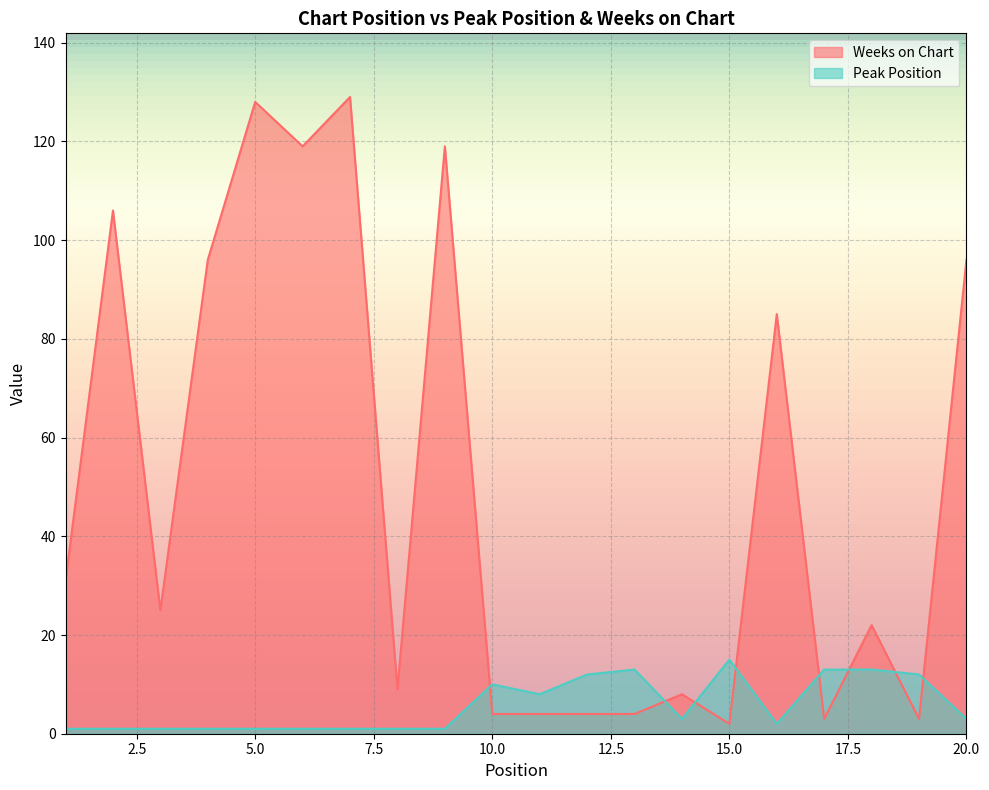

Which category has the highest value in the Weeks on Chart series?

7